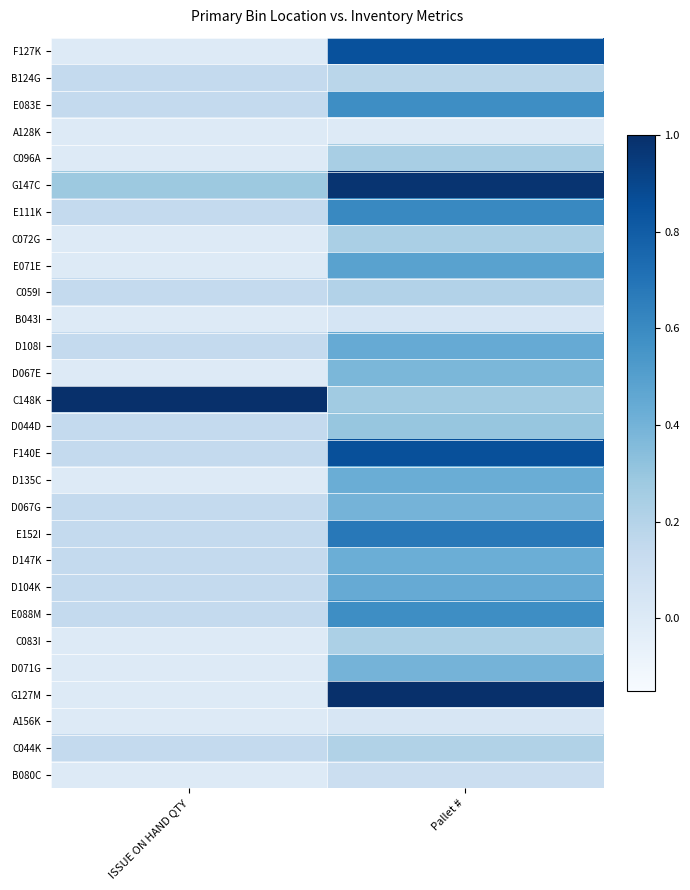

At which category is the sum across all series the highest?

Pallet #